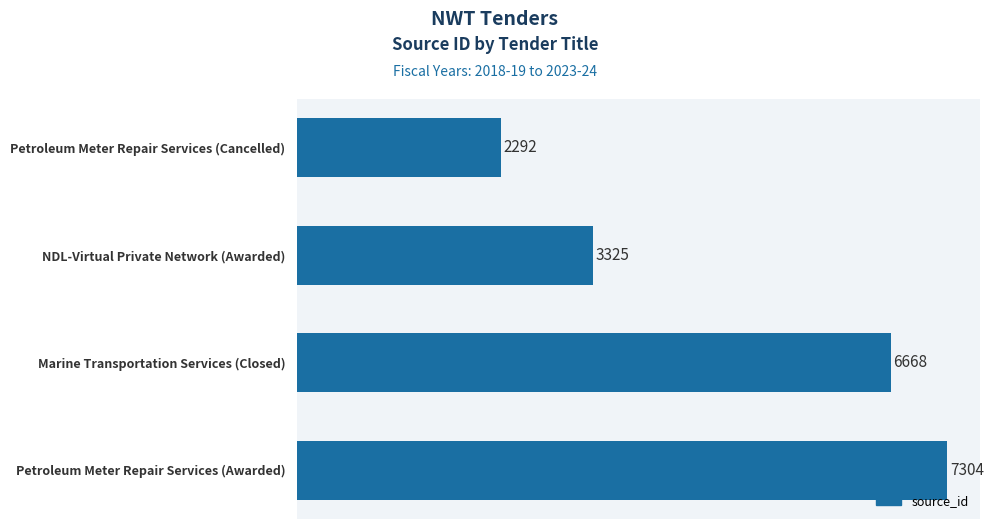

What is the difference between the maximum and minimum values?

5012